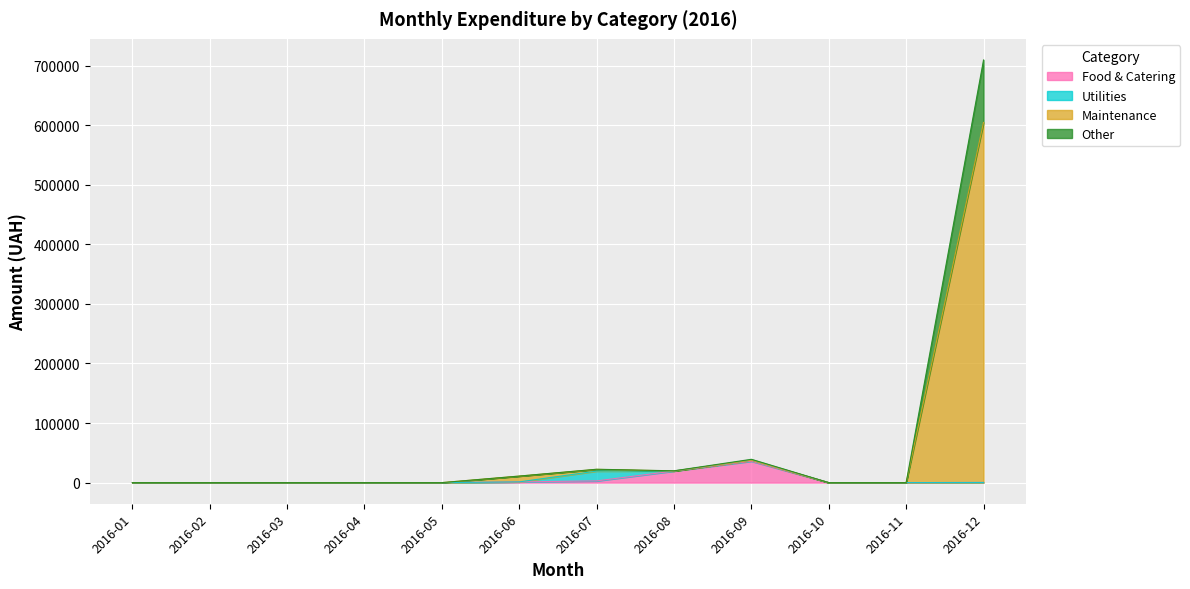

How many distinct data groups are displayed?

4